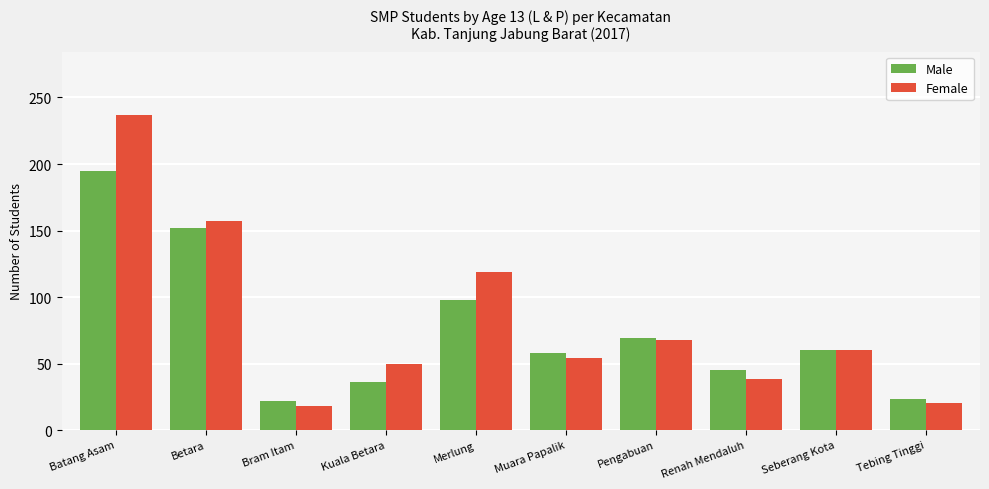

What position from the left is Seberang Kota?

9